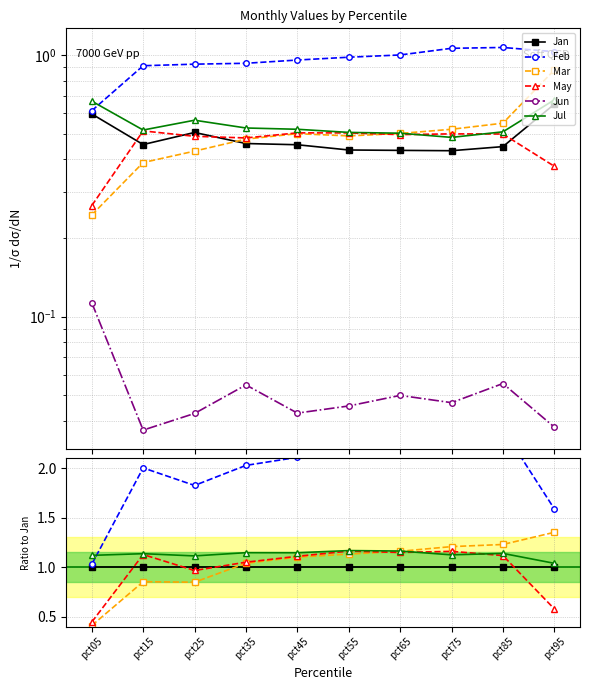

True or false: May and Feb intersect in this chart.

False